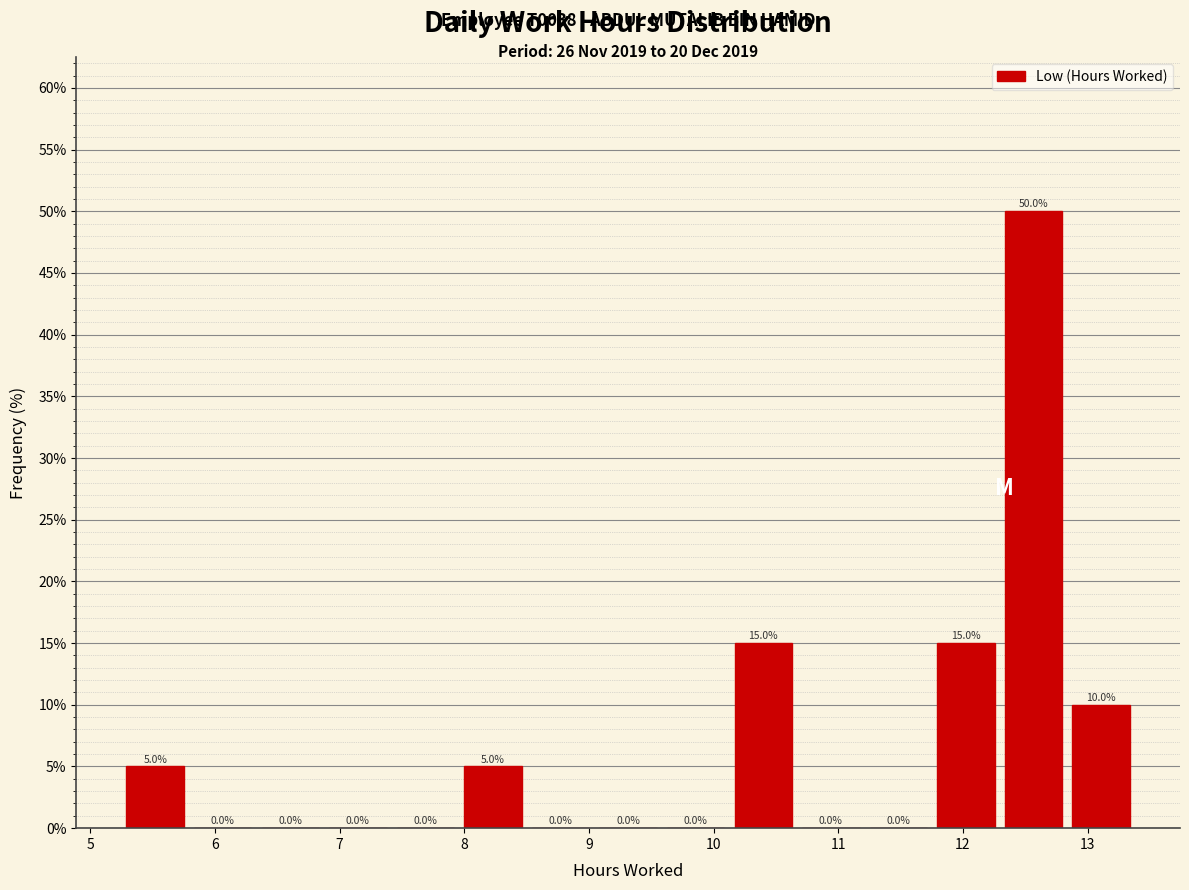

Reading left to right, list every bar in this chart as the range it spans on the x-axis followed by its height. The bar edges are not printed on the chart, so give them approximately, as read against the axis.

5.3 to 5.8: 5.0
5.8 to 6.3: 0.0
6.3 to 6.9: 0.0
6.9 to 7.4: 0.0
7.4 to 8.0: 0.0
8.0 to 8.5: 5.0
8.5 to 9.0: 0.0
9.0 to 9.6: 0.0
9.6 to 10.1: 0.0
10.1 to 10.7: 15.0
10.7 to 11.2: 0.0
11.2 to 11.8: 0.0
11.8 to 12.3: 15.0
12.3 to 12.8: 50.0
12.8 to 13.4: 10.0